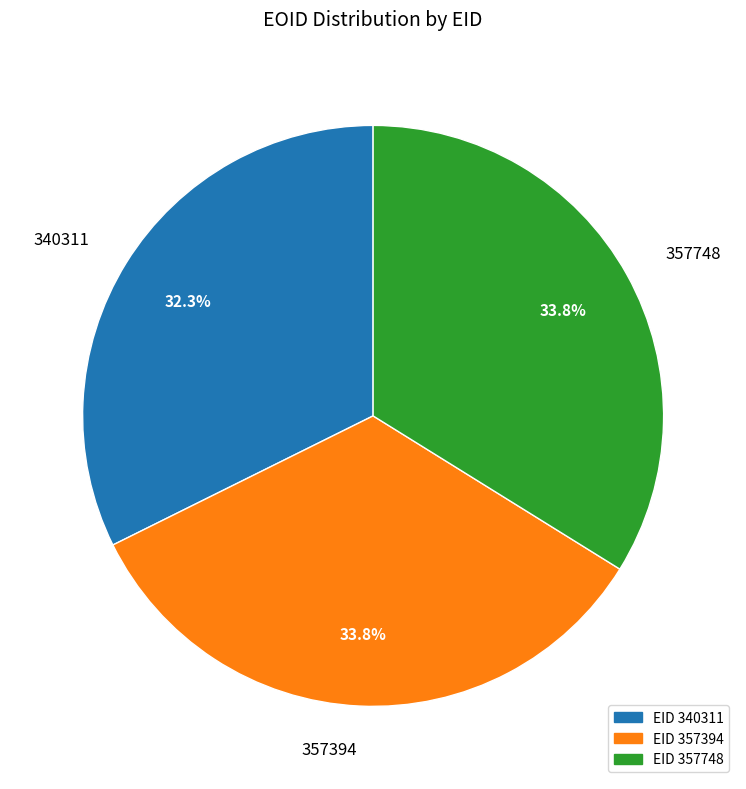

Is there any slice that represents more than half of the pie?

No